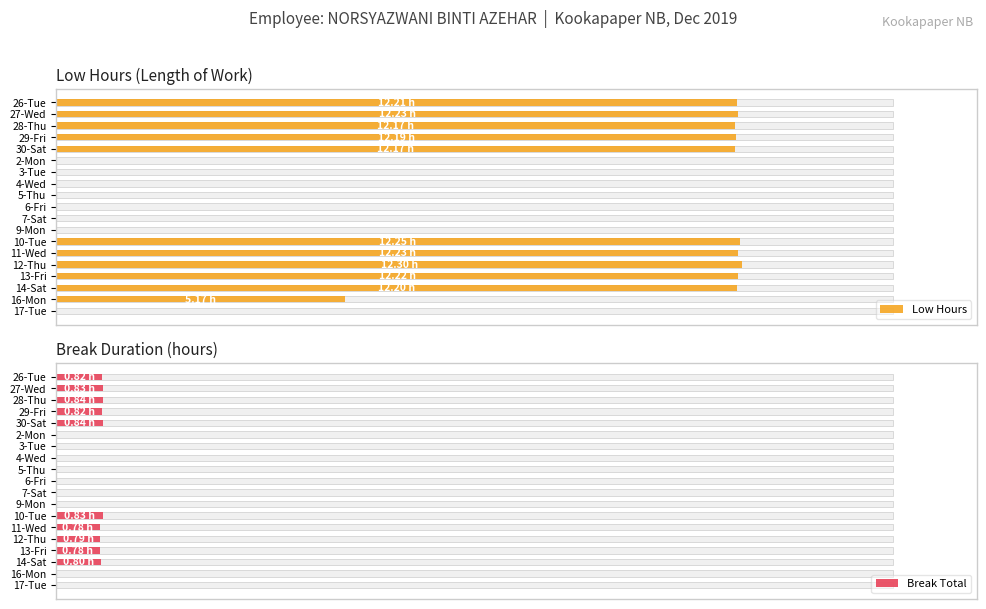

What value does the Low Hours series have at 11-Wed?

81.5